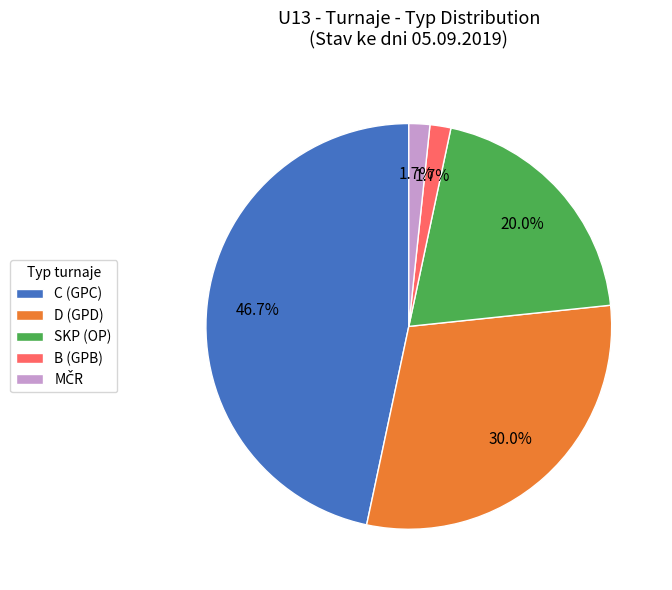

Does D (GPD) account for over 50% of the chart?

No